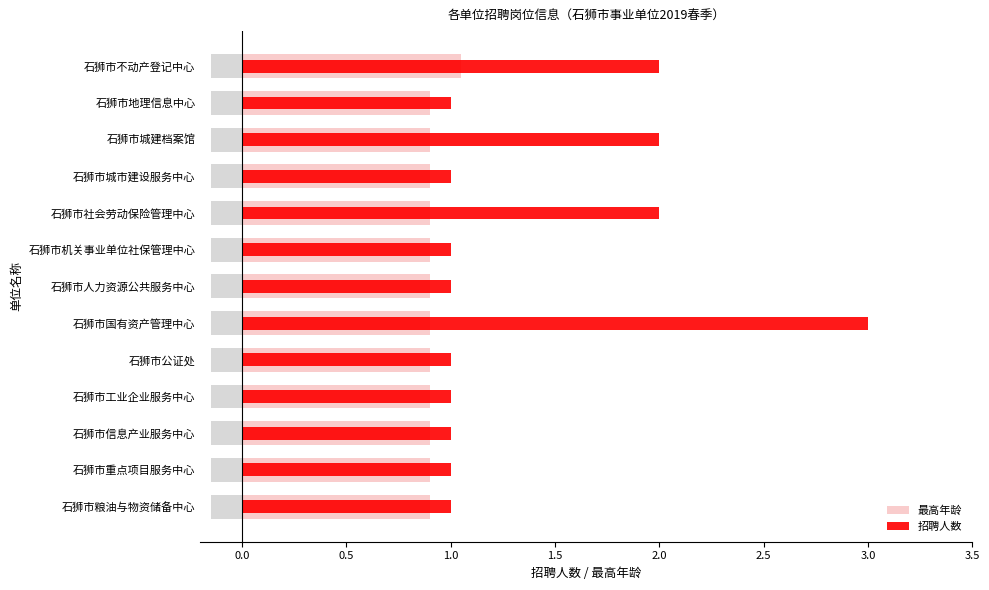

At how many categories does at least one series exceed 1?

4